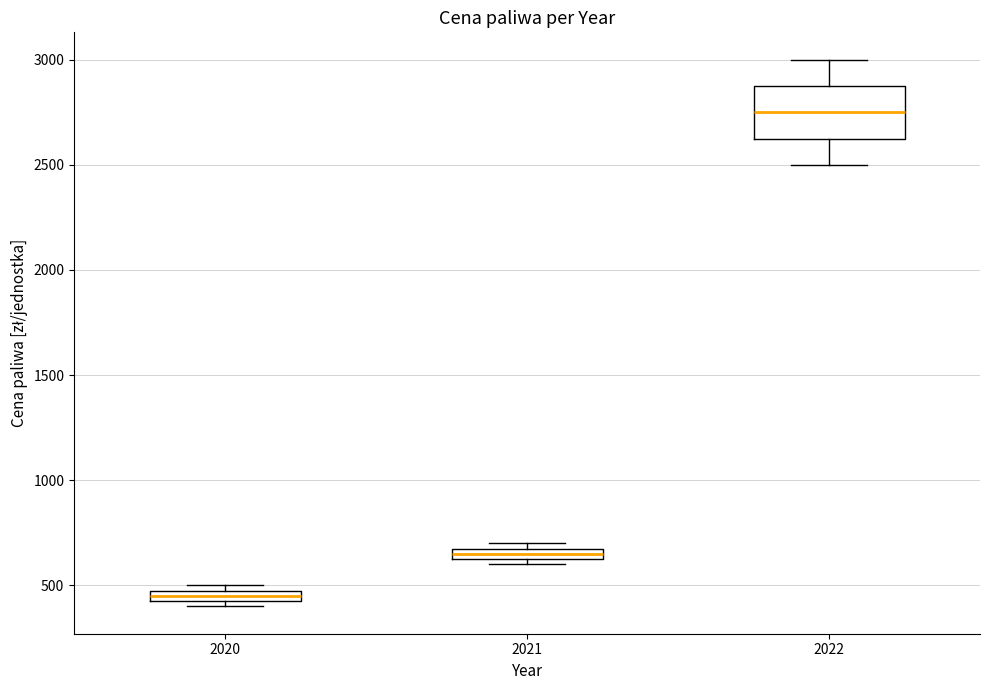

Which box's median line is the highest?

2022